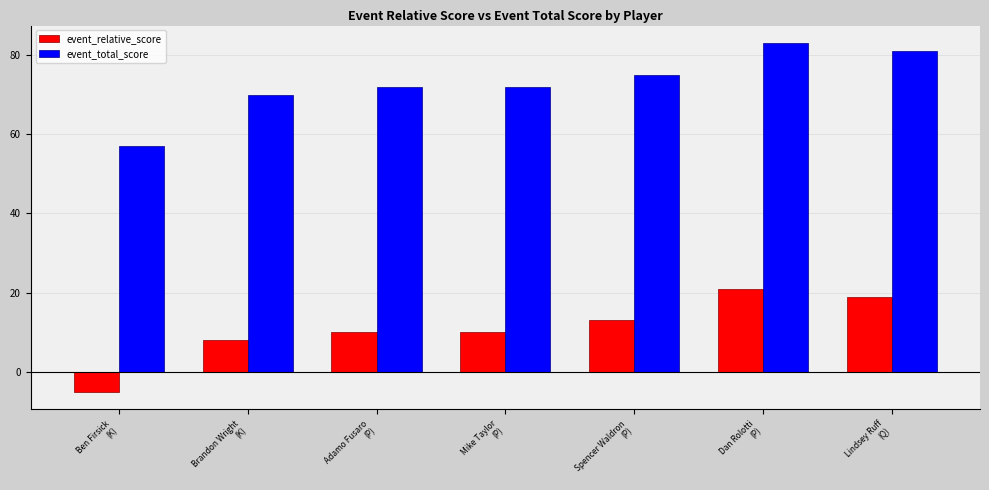

At how many categories does at least one series exceed 52?

7